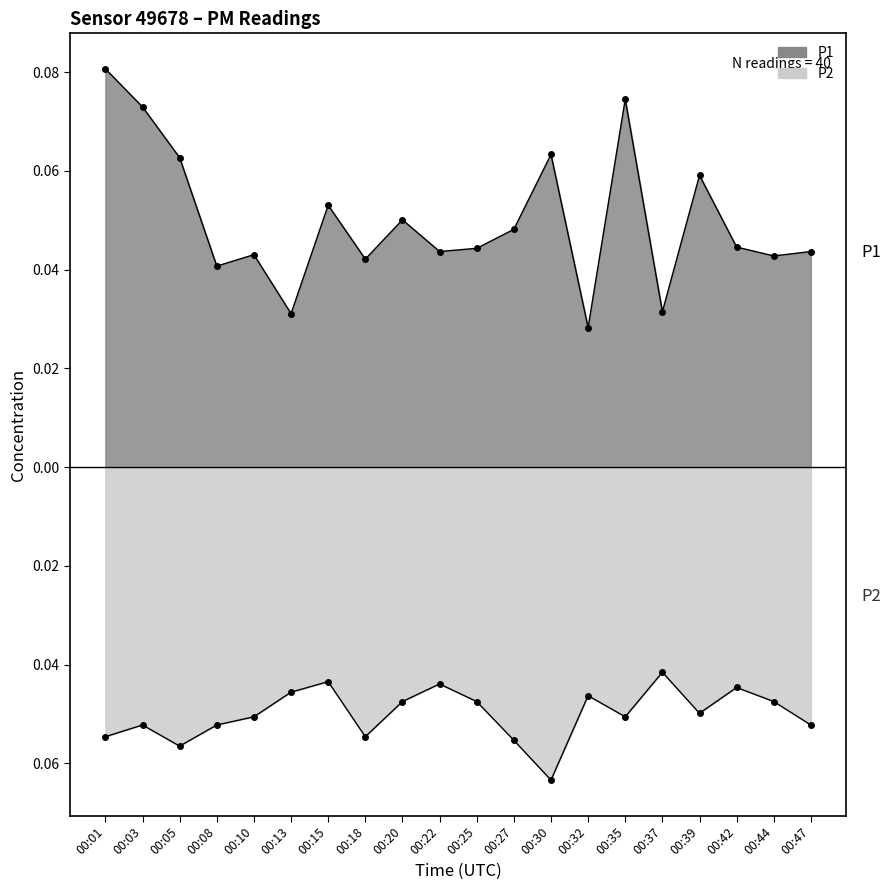

At how many categories does at least one series exceed 0?

20